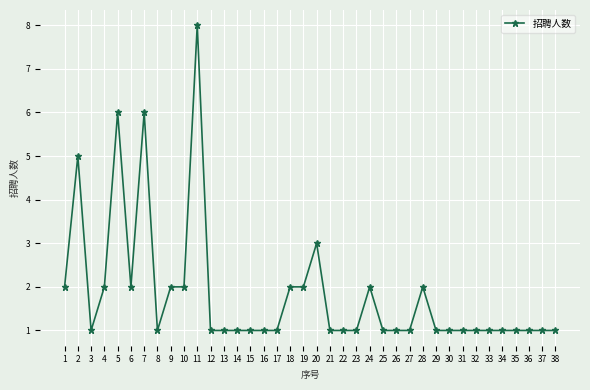

What is the value of the 11th point from the left?

8